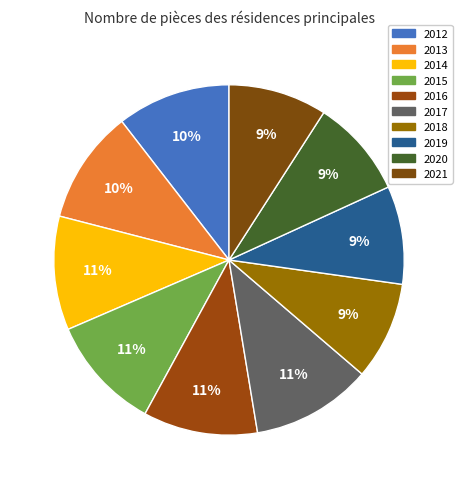

Which category has the smallest portion of the pie?

2018